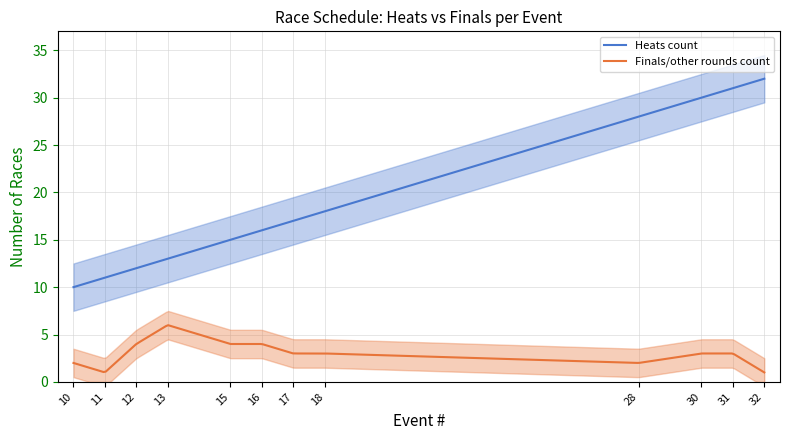

True or false: Heats count and Finals/other rounds count intersect in this chart.

False